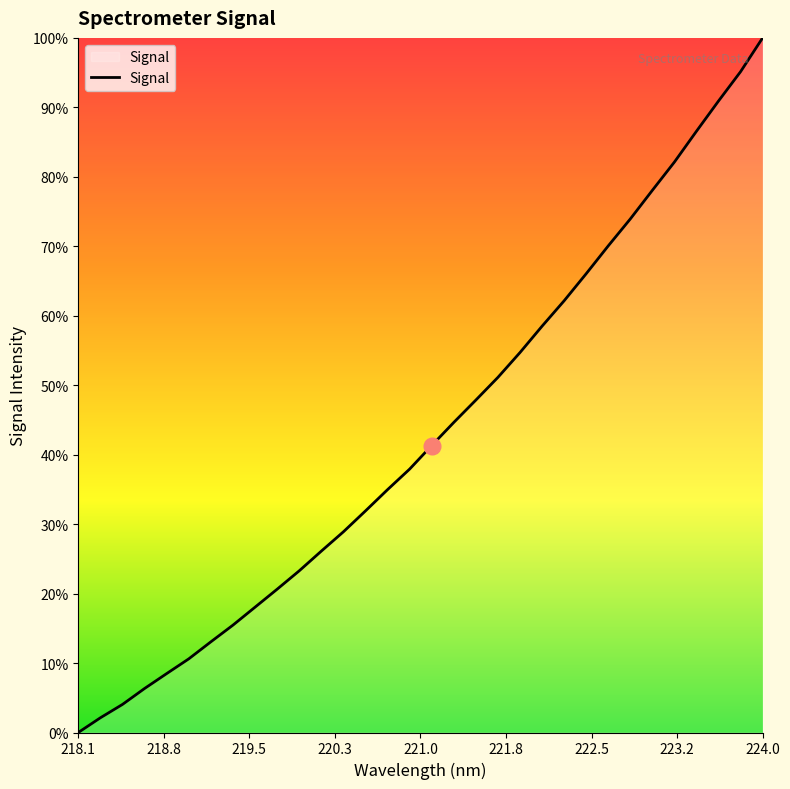

Is this an area chart (filled region under the line)?

Yes